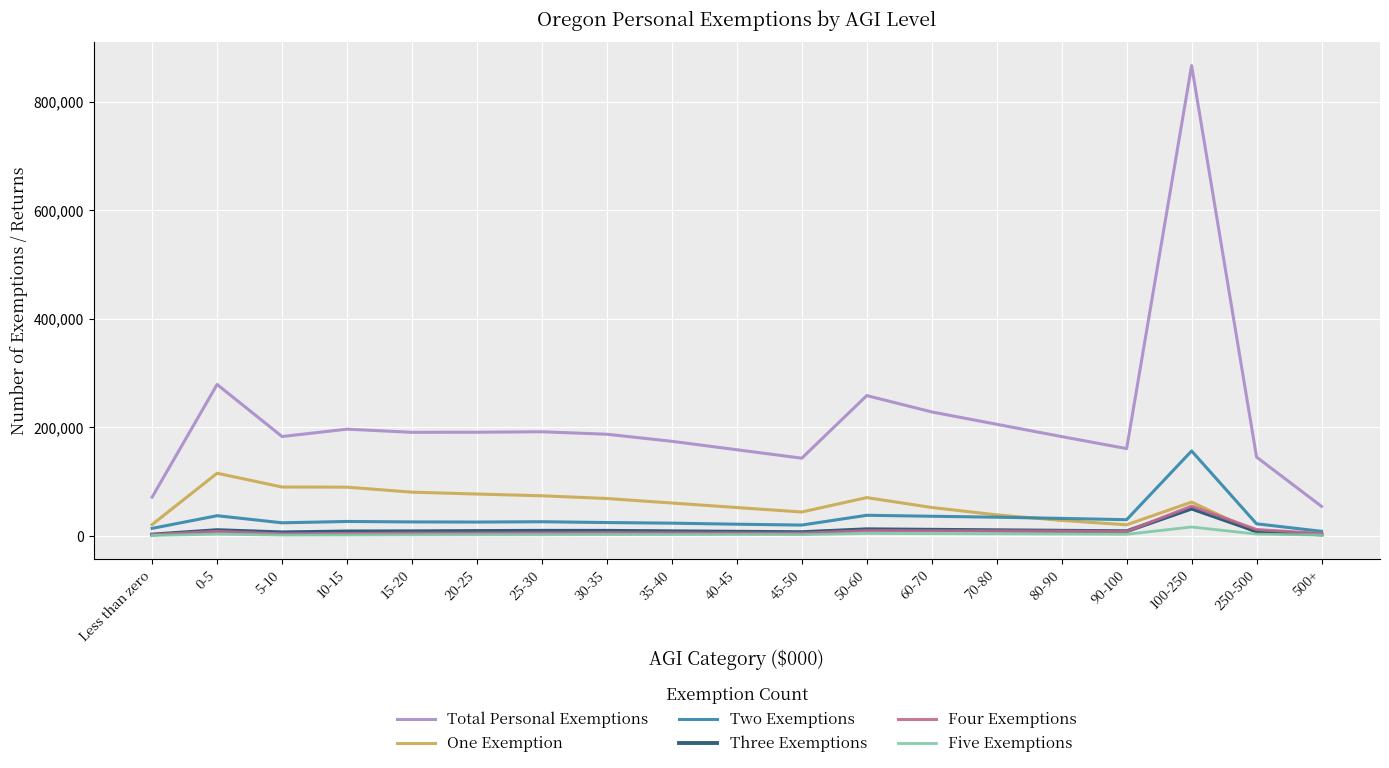

Which category has the highest value in the Three Exemptions series?

100-250